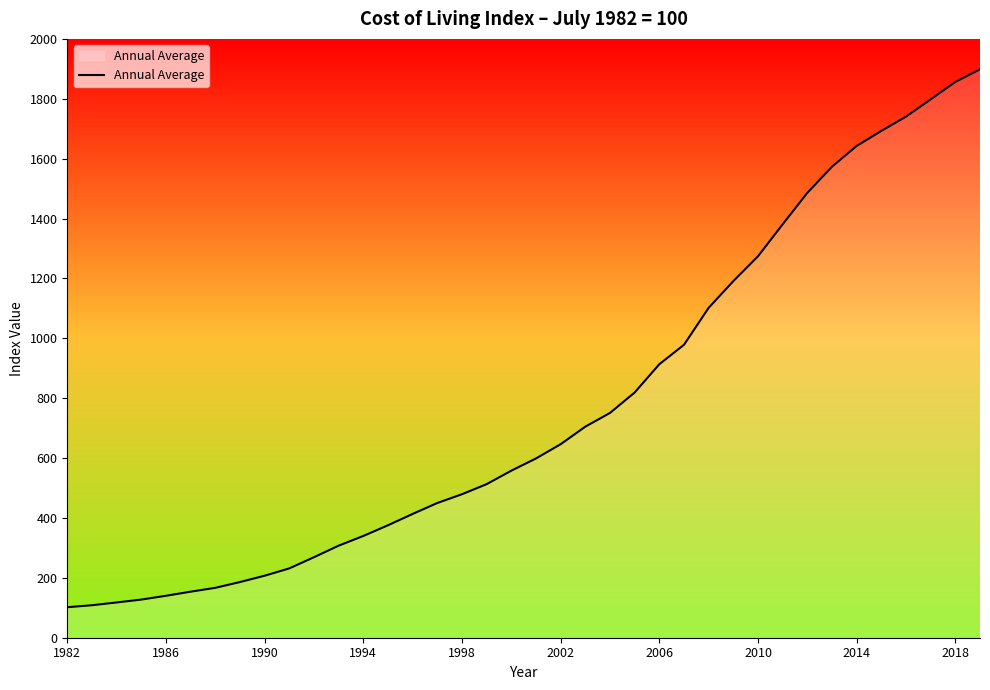

What is the smallest value displayed?

101.9